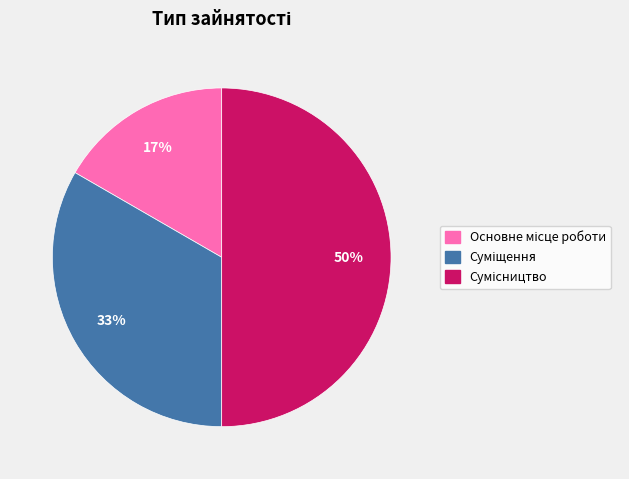

To the nearest percent, what is the difference between the largest and smallest slice percentages?

33%